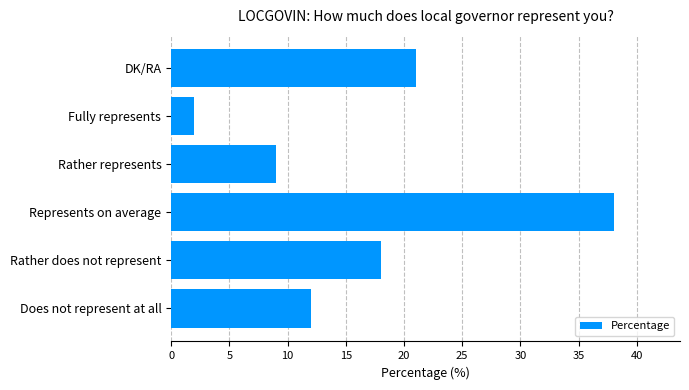

List the labels in order of value, largest first.

Represents on average, DK/RA, Rather does not represent, Does not represent at all, Rather represents, Fully represents